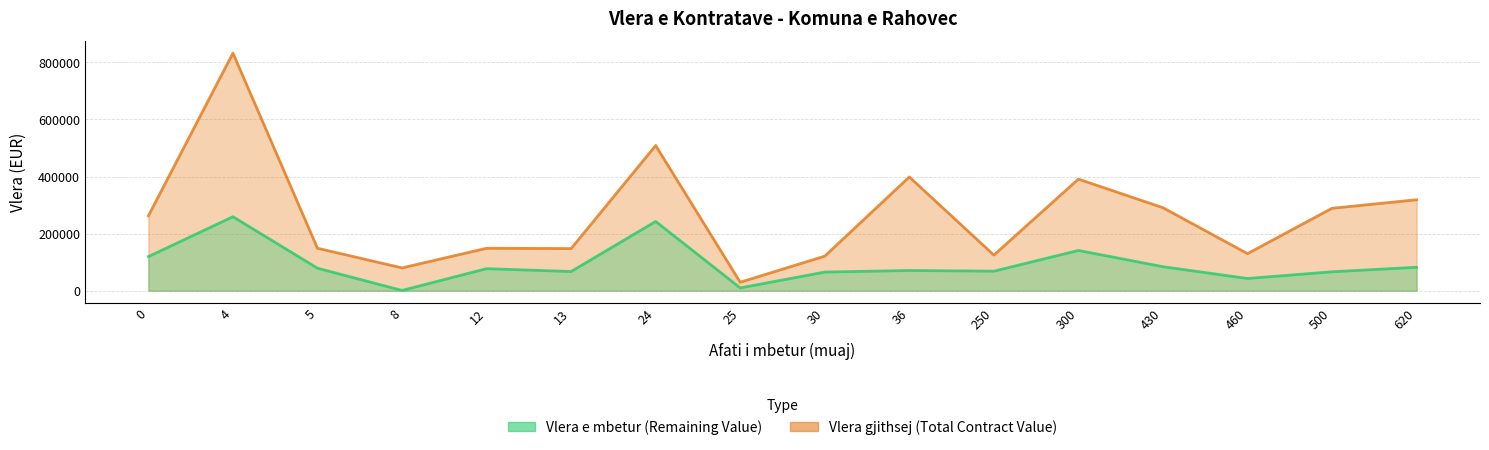

Rank the categories by Vlera gjithsej (Total Contract Value) value from highest to lowest.

4, 24, 36, 300, 620, 430, 500, 0, 5, 12, 13, 460, 250, 30, 8, 25